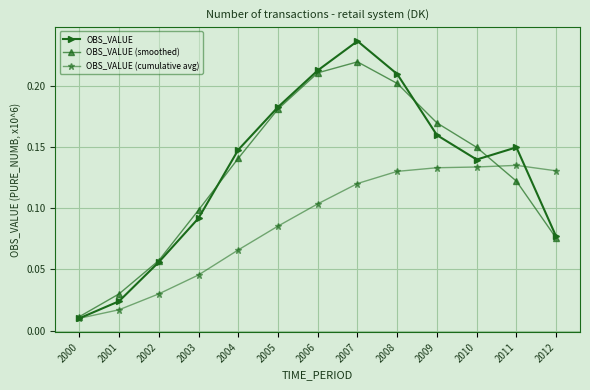

At 2007, list the series in order from smallest to largest.

OBS_VALUE (cumulative avg), OBS_VALUE (smoothed), OBS_VALUE